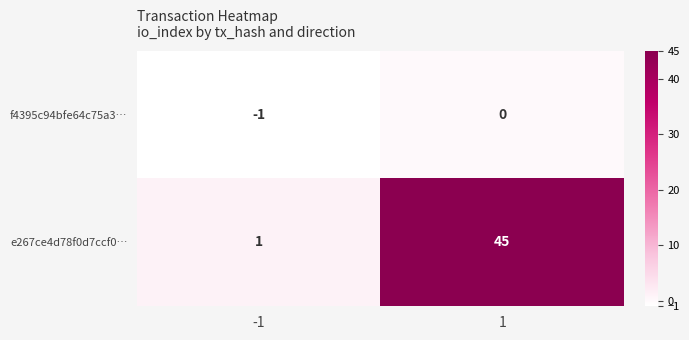

True or false: f4395c94bfe64c75a3… has a value of -1 at -1.

True